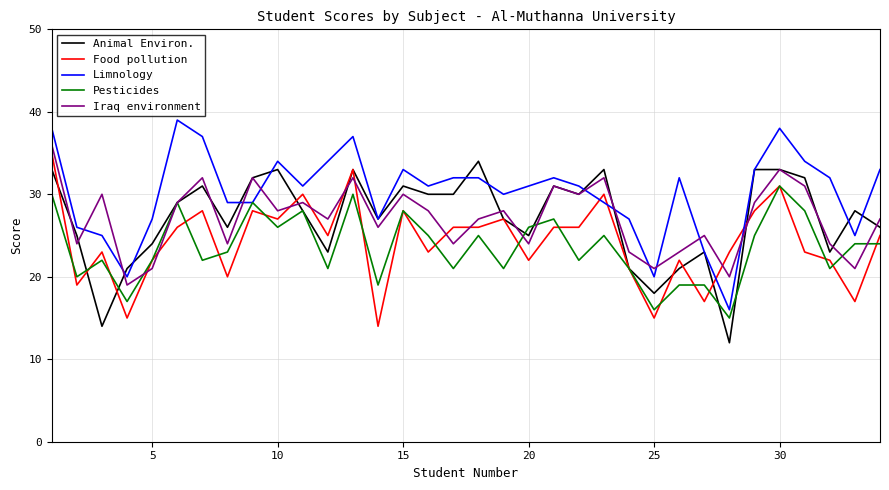

How many interior local peaks does the Iraq environment series have?

11